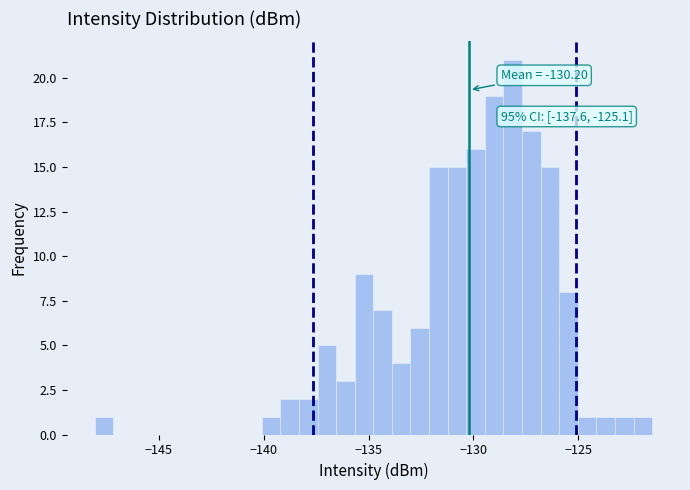

Read against the x-axis, roughly where is the centre of the tallest bar?

-128.0